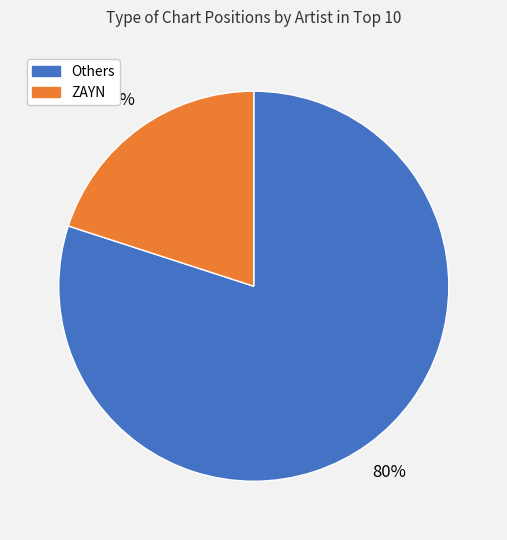

To the nearest percent, what is the difference between the largest and smallest slice percentages?

60%